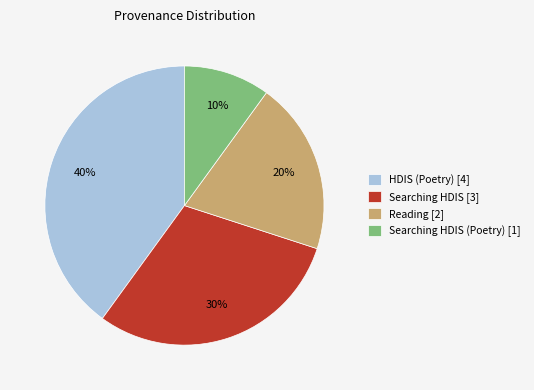

What is the ratio of the value at Searching HDIS [3] to the value at Searching HDIS (Poetry) [1]?

3.0